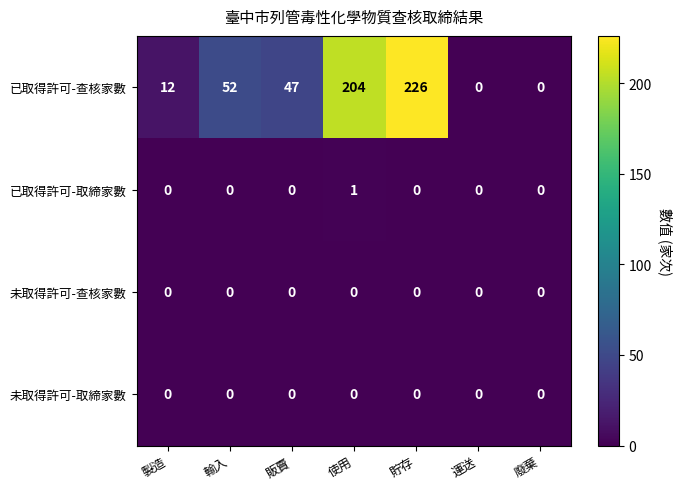

Which series has the largest range (max minus min)?

已取得許可-查核家數